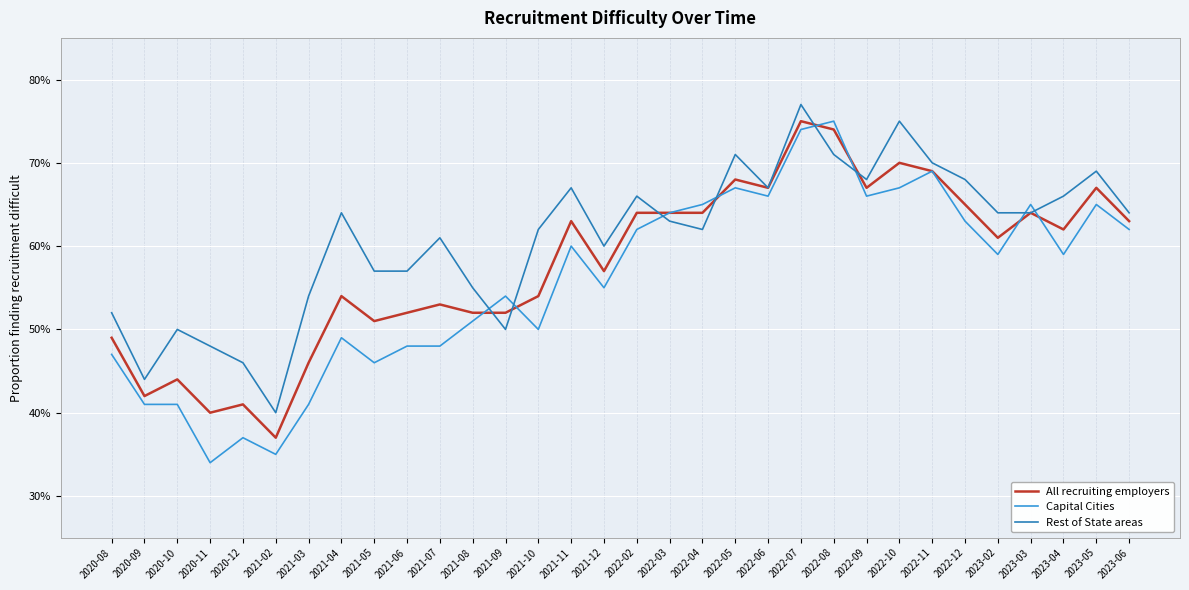

What is the difference between the Capital Cities values at 2020-11 and 2021-05?

0.1